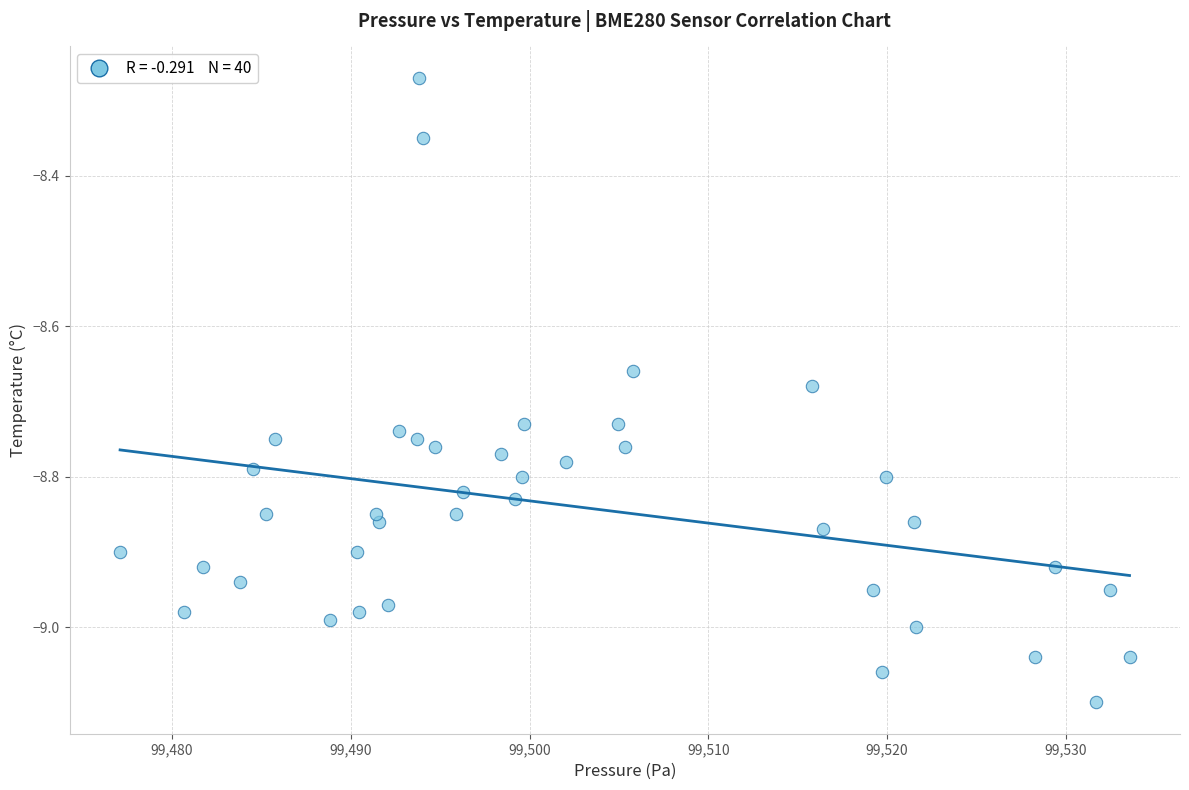

What is the range of X values (max minus min)?

56.5